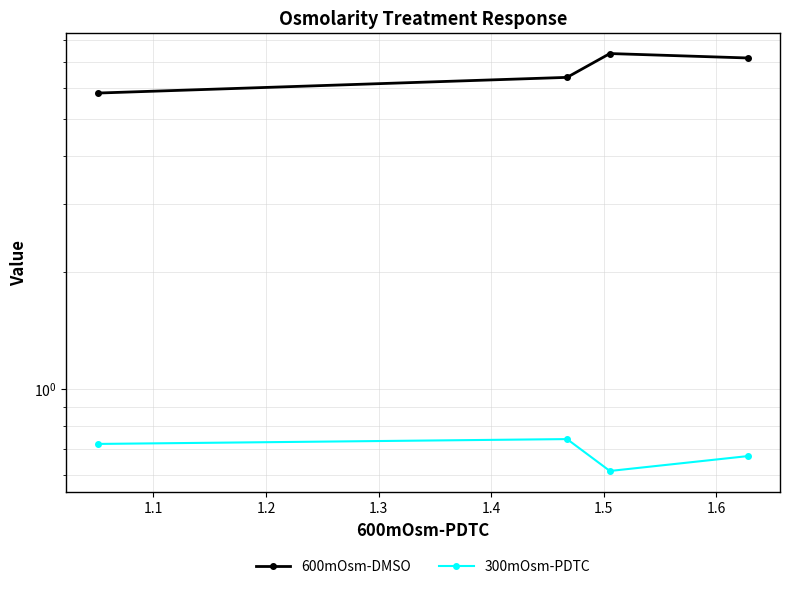

Which series has the largest total across all categories?

600mOsm-DMSO